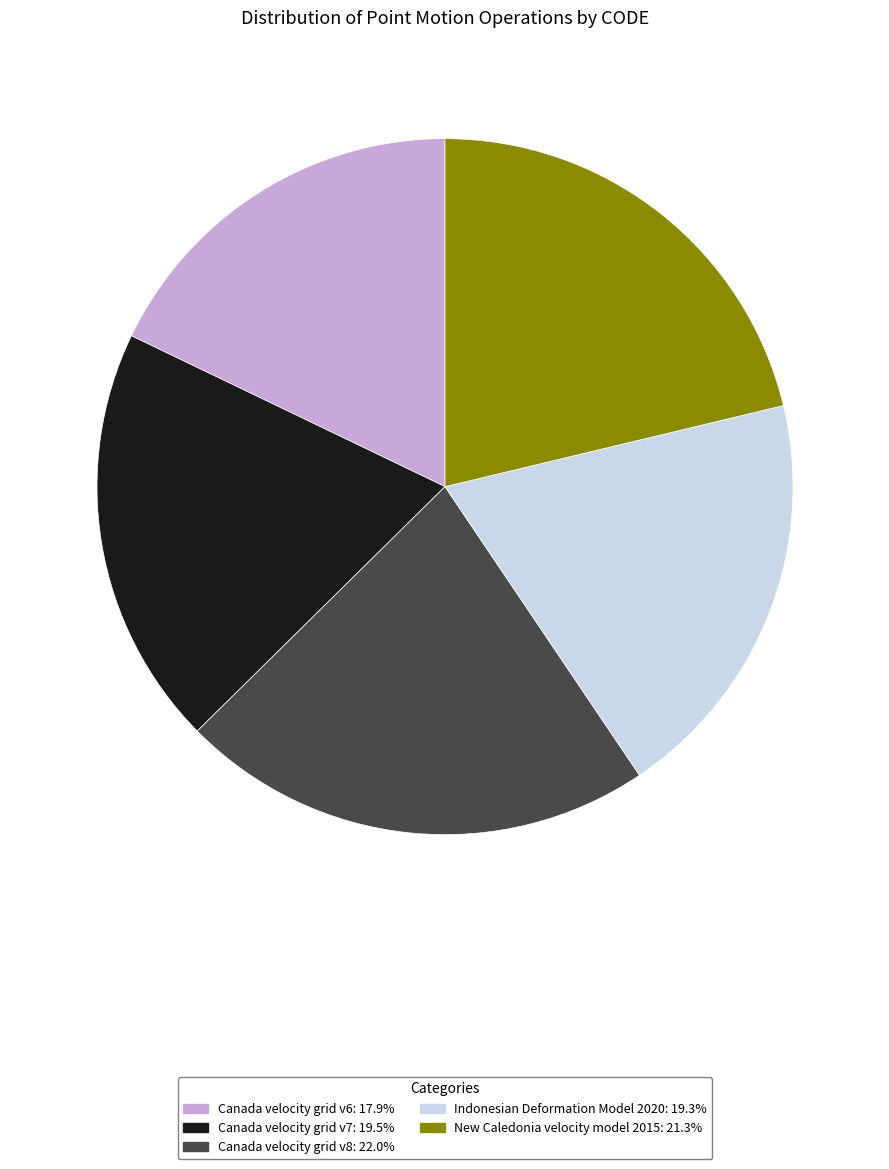

How many segments does this pie chart have?

5